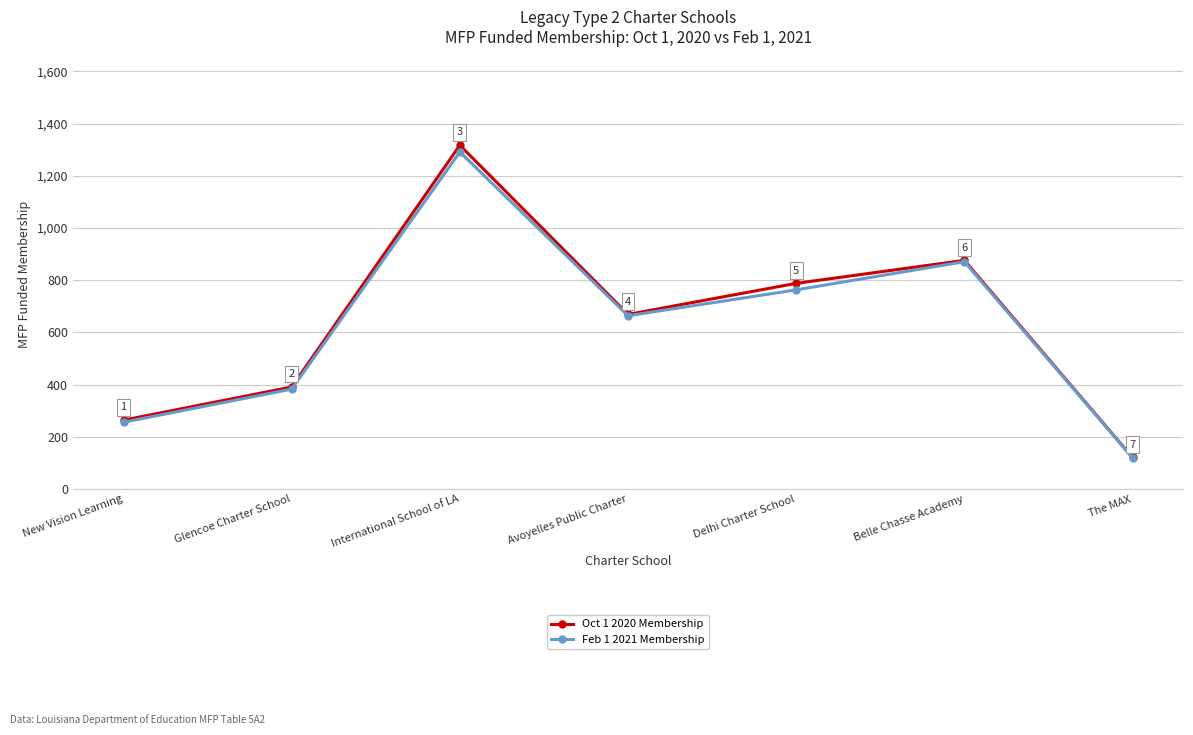

At how many categories does at least one series exceed 937?

1